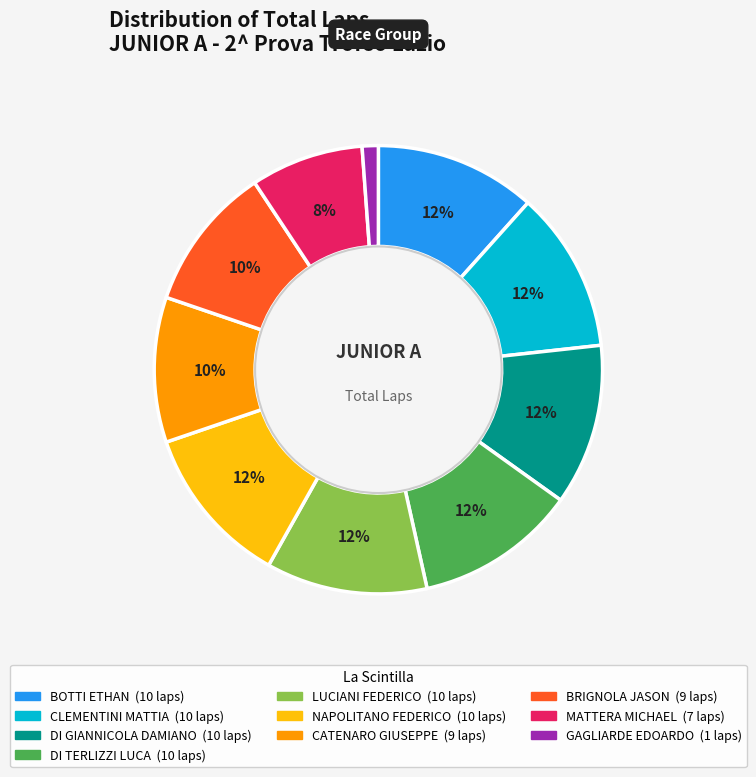

Does any single category account for the majority?

No